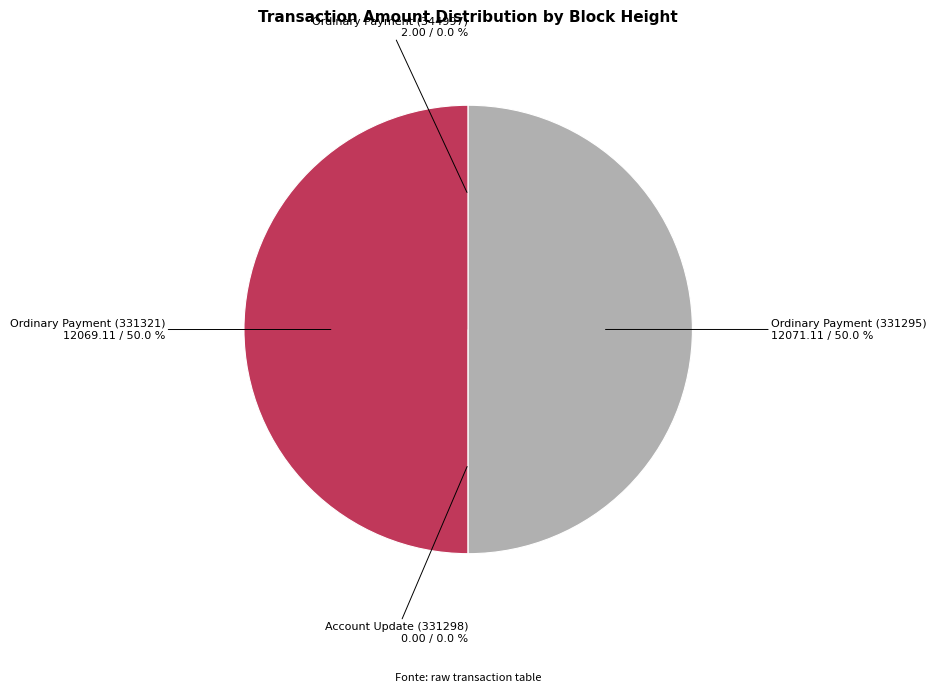

How much of the chart is everything except Ordinary Payment (331321)?

50.0%